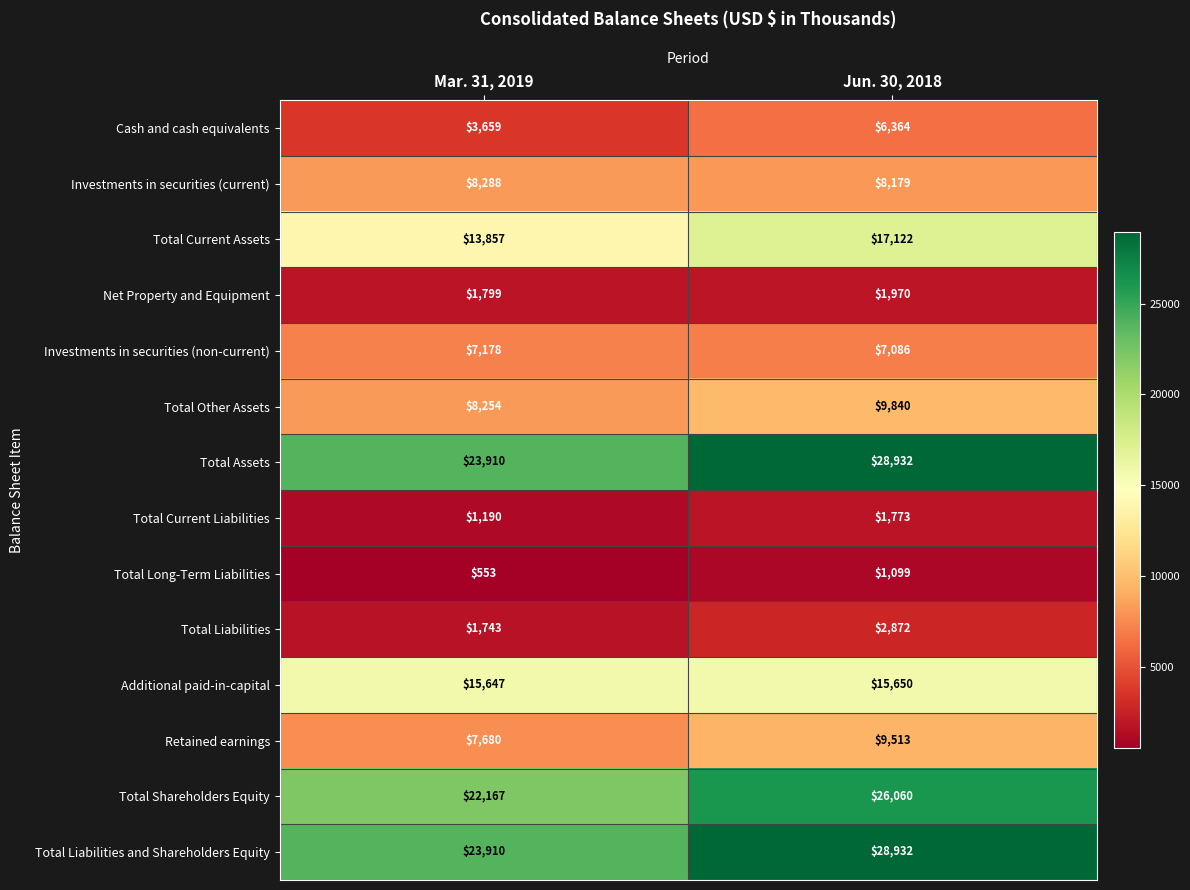

The value of Total Shareholders Equity at Jun. 30, 2018 is 26060. True or false?

True